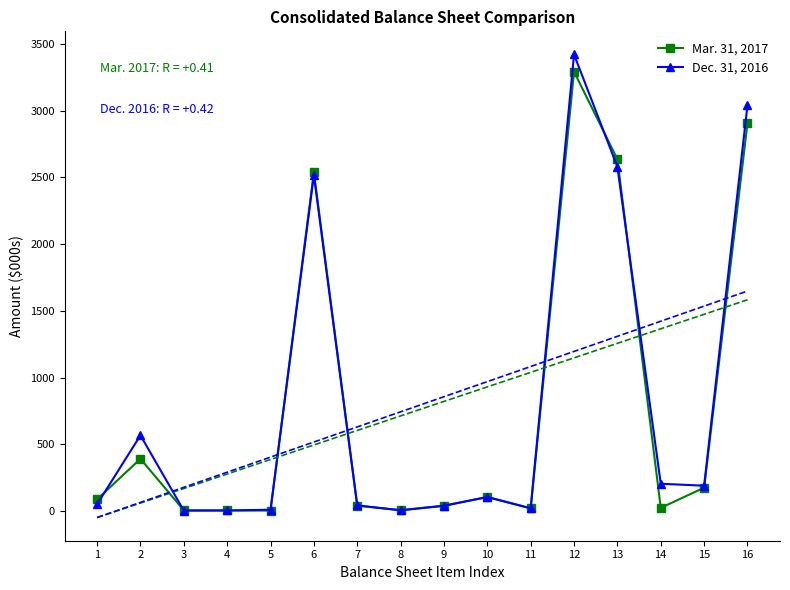

True or false: Mar. 31, 2017 and Dec. 31, 2016 intersect in this chart.

True